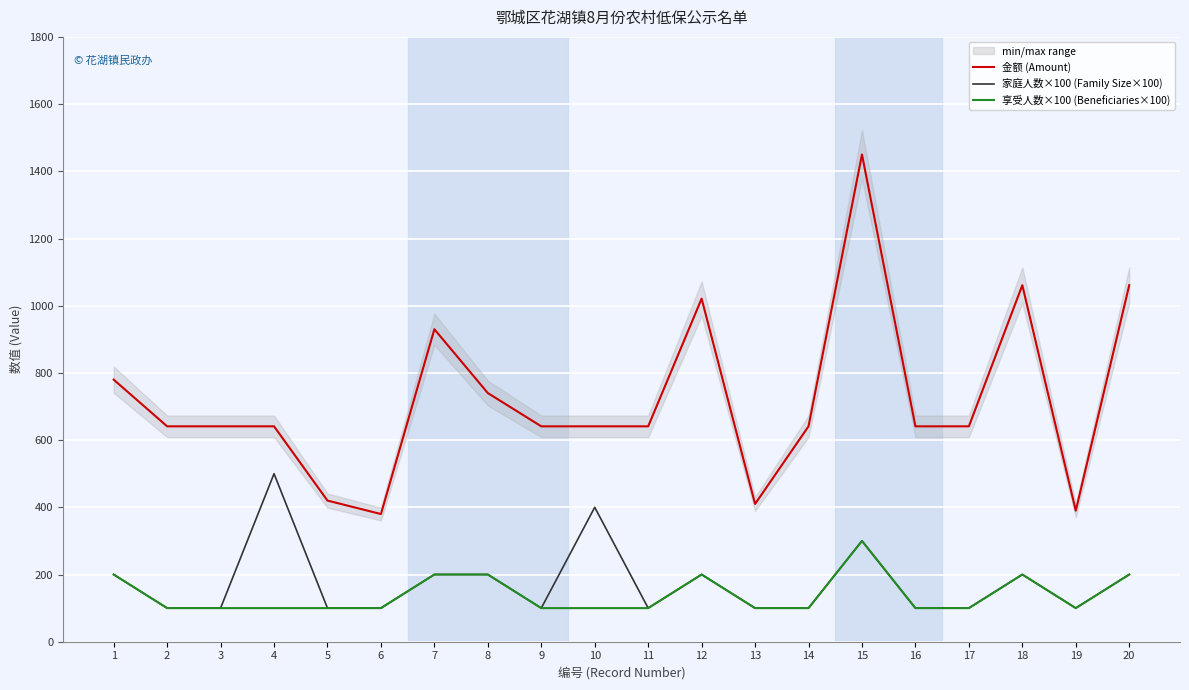

At which category is the sum across all series the highest?

15